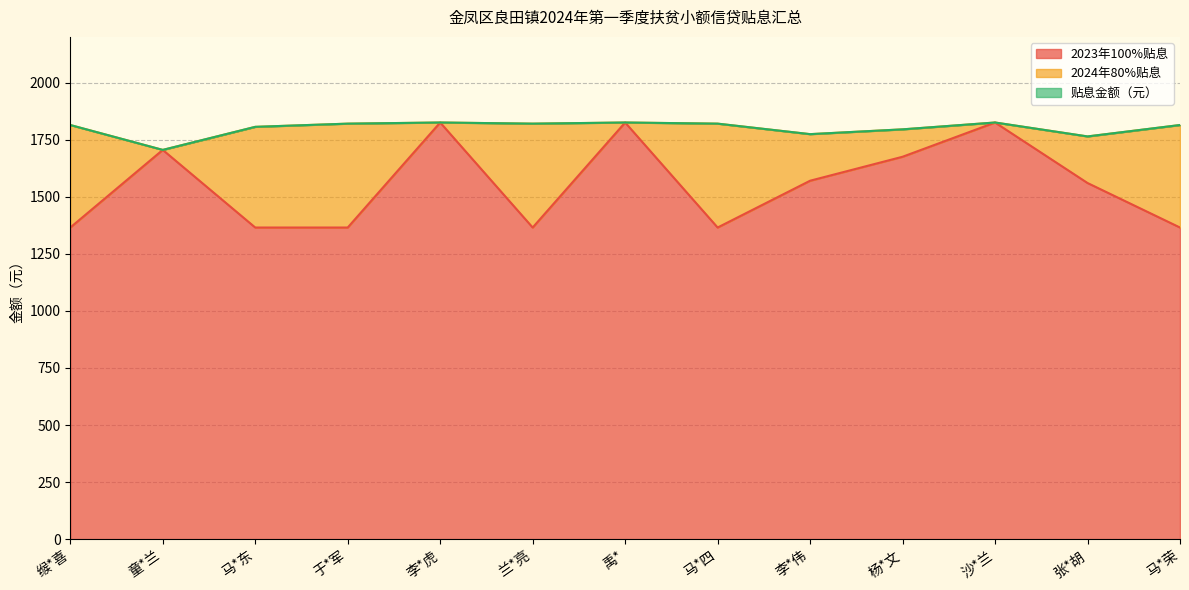

Which series has the widest spread of values?

2023年100%贴息